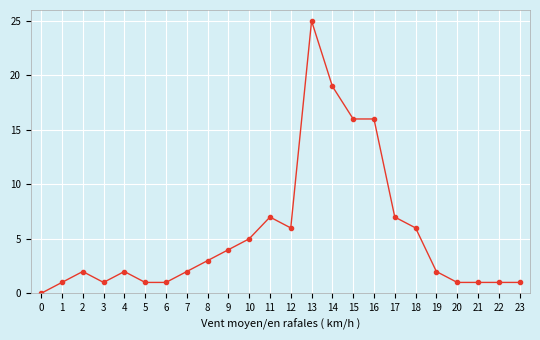

Reading right to left, list all the values displayed in this chart.

23=1	22=1	21=1	20=1	19=2	18=6	17=7	16=16	15=16	14=19	13=25	12=6	11=7	10=5	9=4	8=3	7=2	6=1	5=1	4=2	3=1	2=2	1=1	0=0